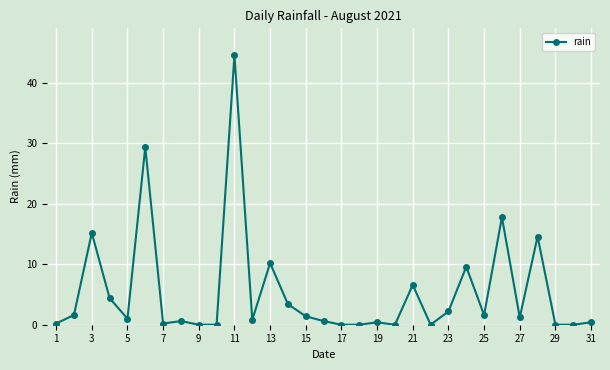

What is the difference between the maximum and second lowest values?

44.6